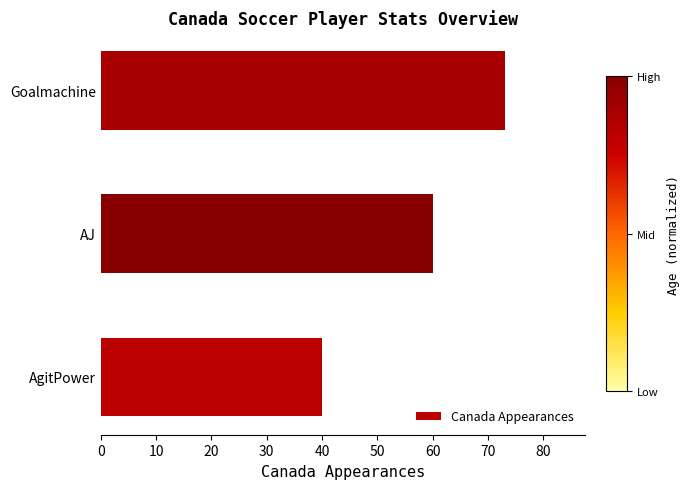

Reading bottom to top, list all the values displayed in this chart.

AgitPower=40	AJ=60	Goalmachine=73